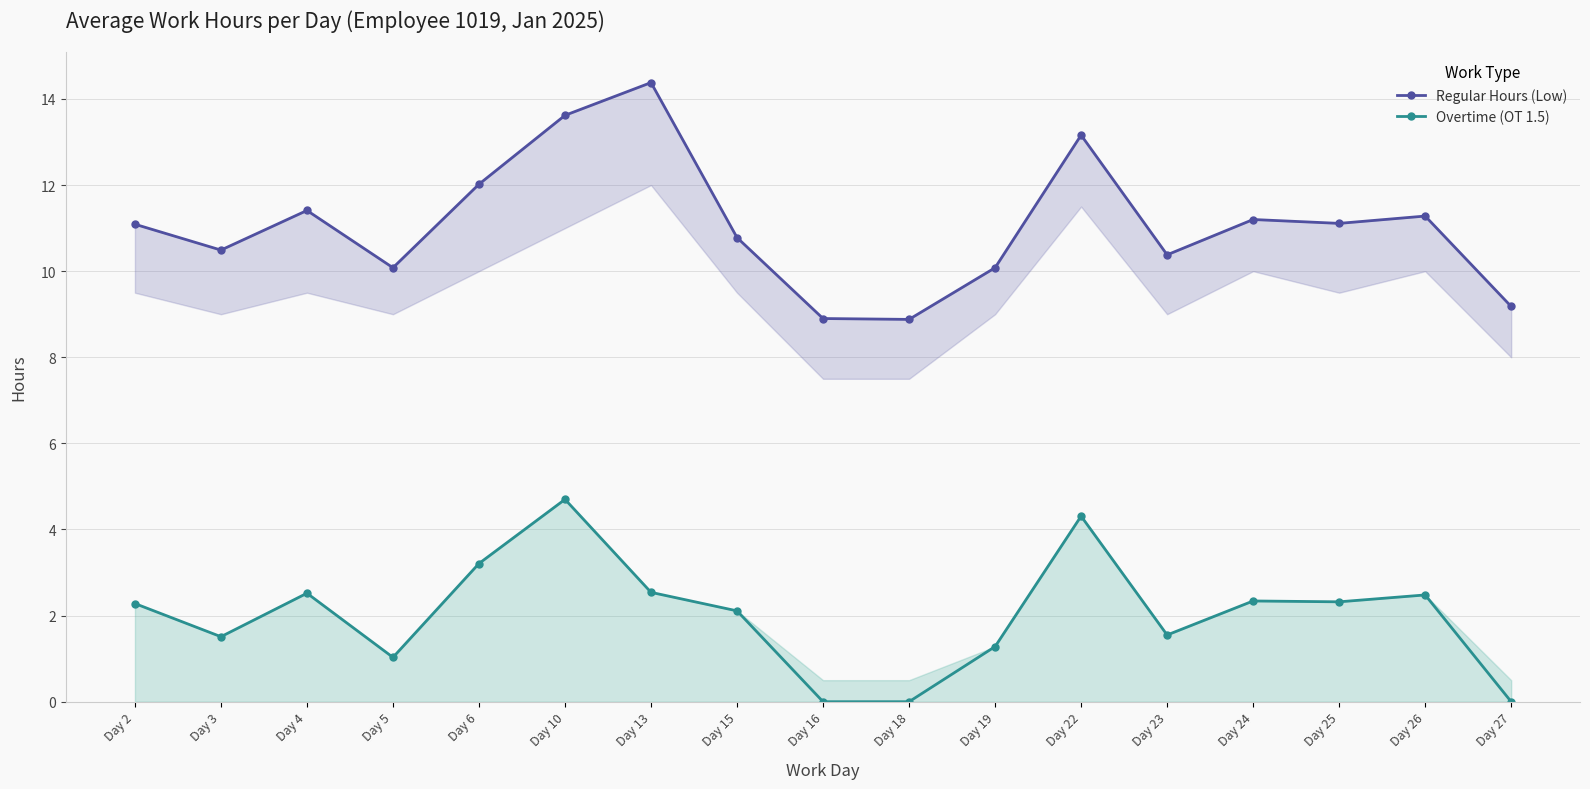

True or false: Regular Hours (Low) and Overtime (OT 1.5) intersect in this chart.

False